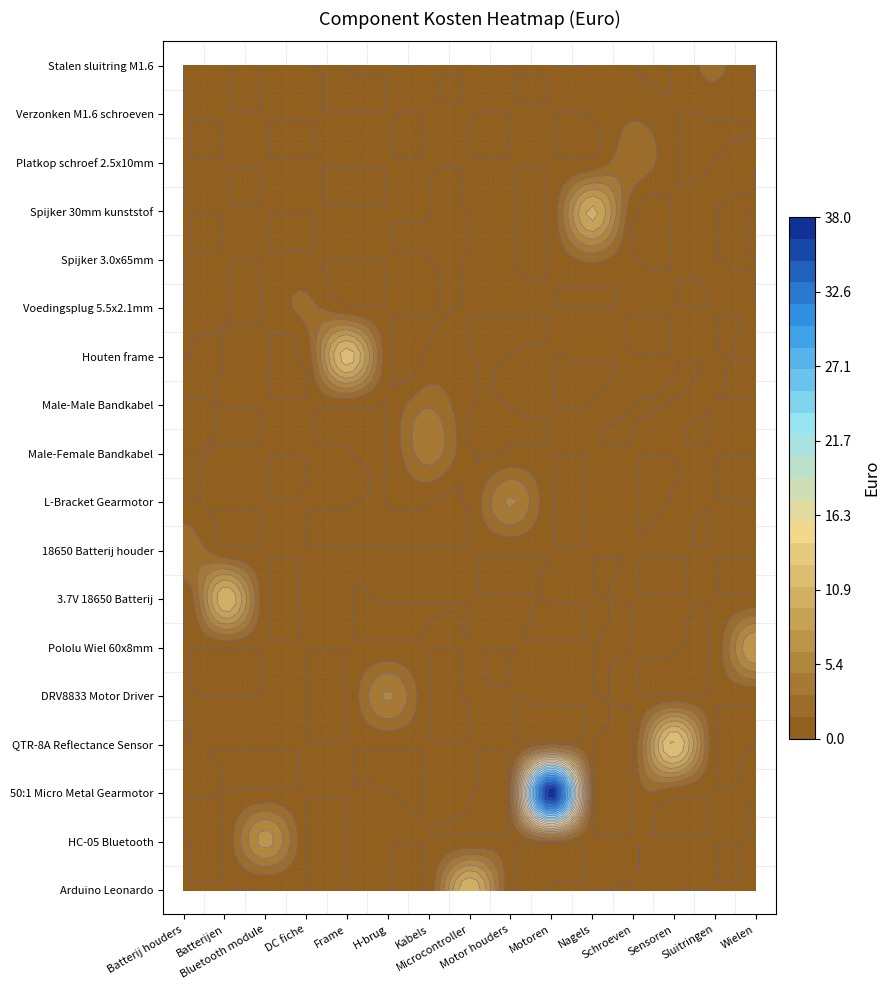

List the labels in order of value, smallest first.

16, 12, 13, 17, 7, 10, 15, 9, 4, 8, 1, 5, 14, 6, 0, 11, 3, 2